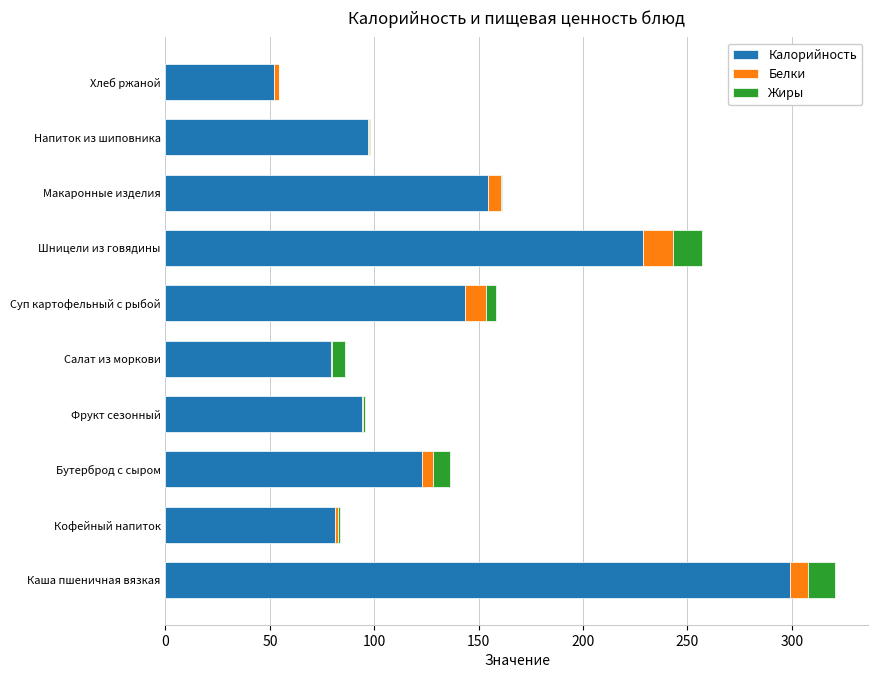

True or false: Калорийность has a value of 299.0 at Каша пшеничная вязкая.

True